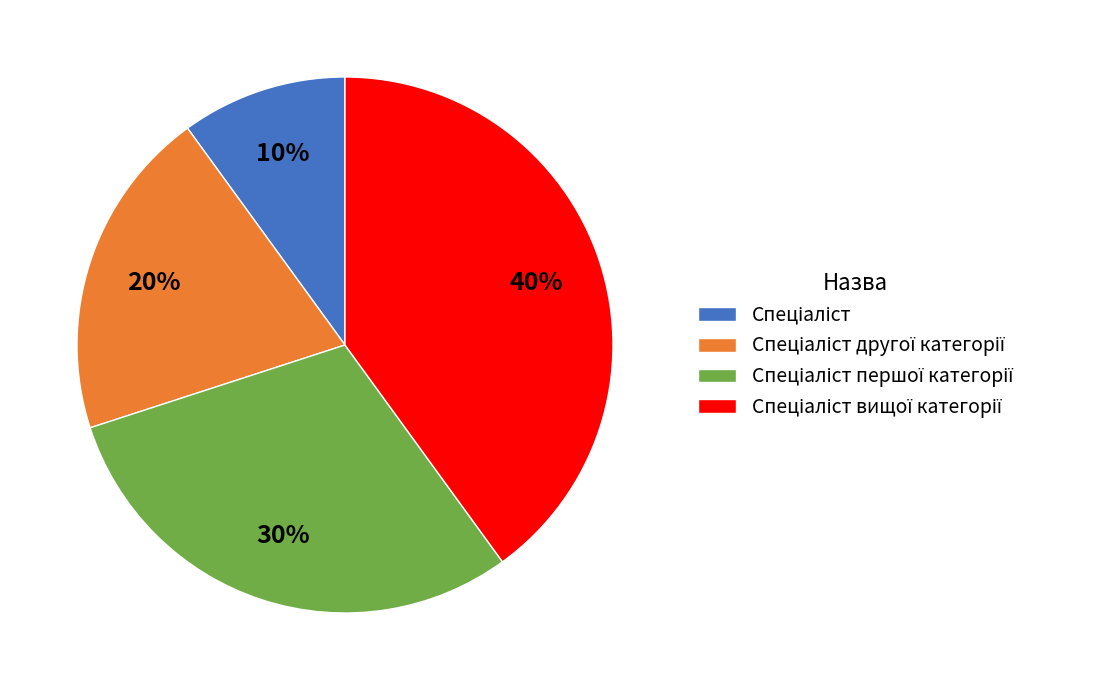

Is there a majority slice in this chart?

No